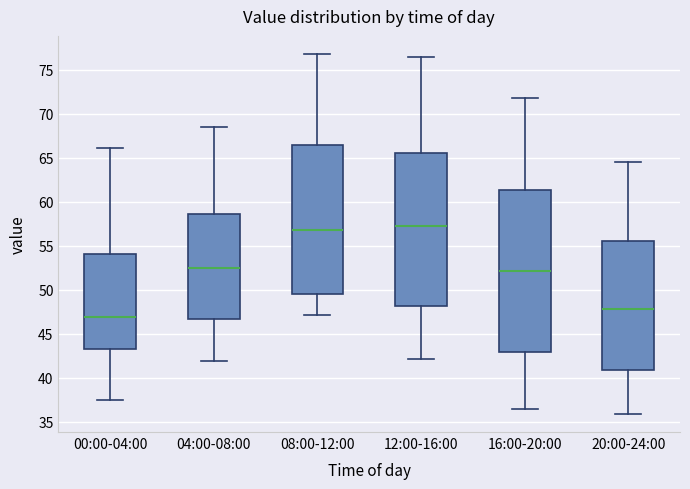

Reading left to right, transcribe this box plot: for each box, give where its median line is, the range the box spans, and where its two whiskers end, as read against the y-axis. The values are not printed on the chart, so give them approximately, as read against the axis.

00:00-04:00: median 47.0, box 43.5 to 54.0, whiskers 37.5 to 66.0
04:00-08:00: median 52.5, box 46.5 to 58.5, whiskers 42.0 to 68.5
08:00-12:00: median 57.0, box 49.5 to 66.5, whiskers 47.0 to 77.0
12:00-16:00: median 57.5, box 48.0 to 65.5, whiskers 42.0 to 76.5
16:00-20:00: median 52.0, box 43.0 to 61.5, whiskers 36.5 to 72.0
20:00-24:00: median 48.0, box 41.0 to 55.5, whiskers 36.0 to 64.5